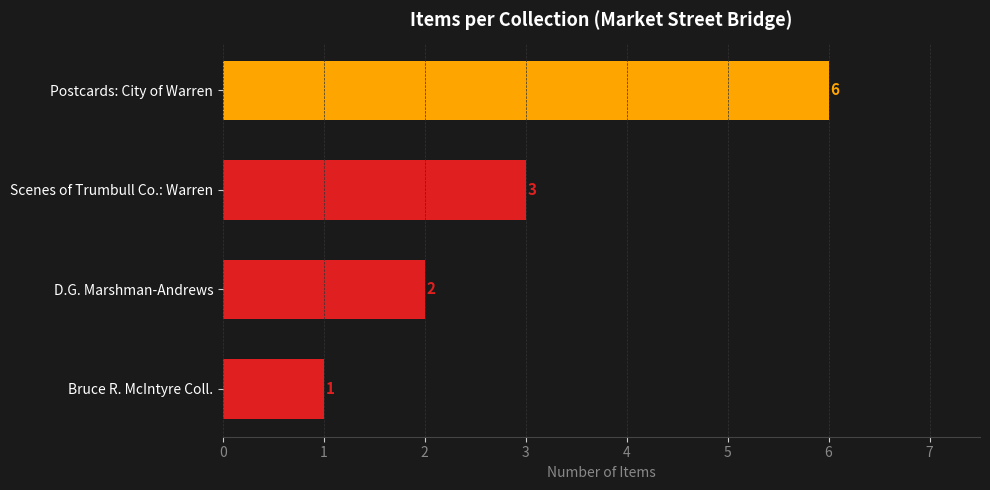

Which has a higher value, Scenes of Trumbull Co.: Warren or D.G. Marshman-Andrews?

Scenes of Trumbull Co.: Warren